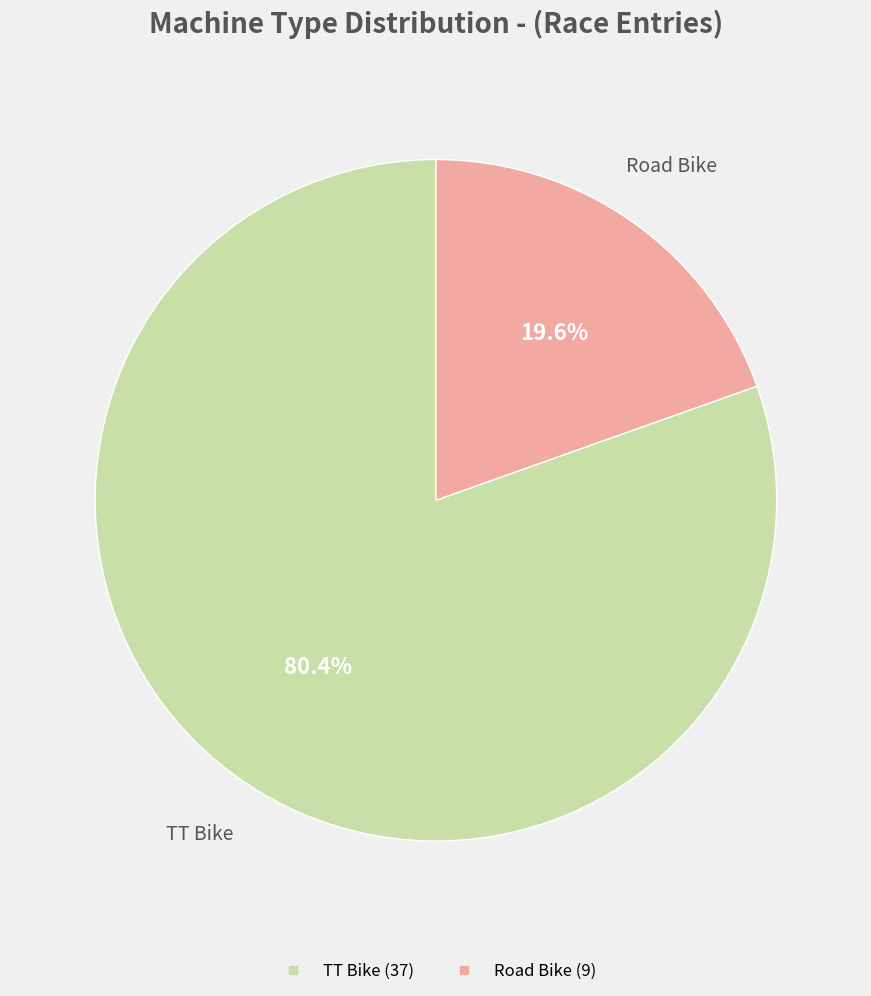

What percentage is the TT Bike slice, to the nearest percent?

80%